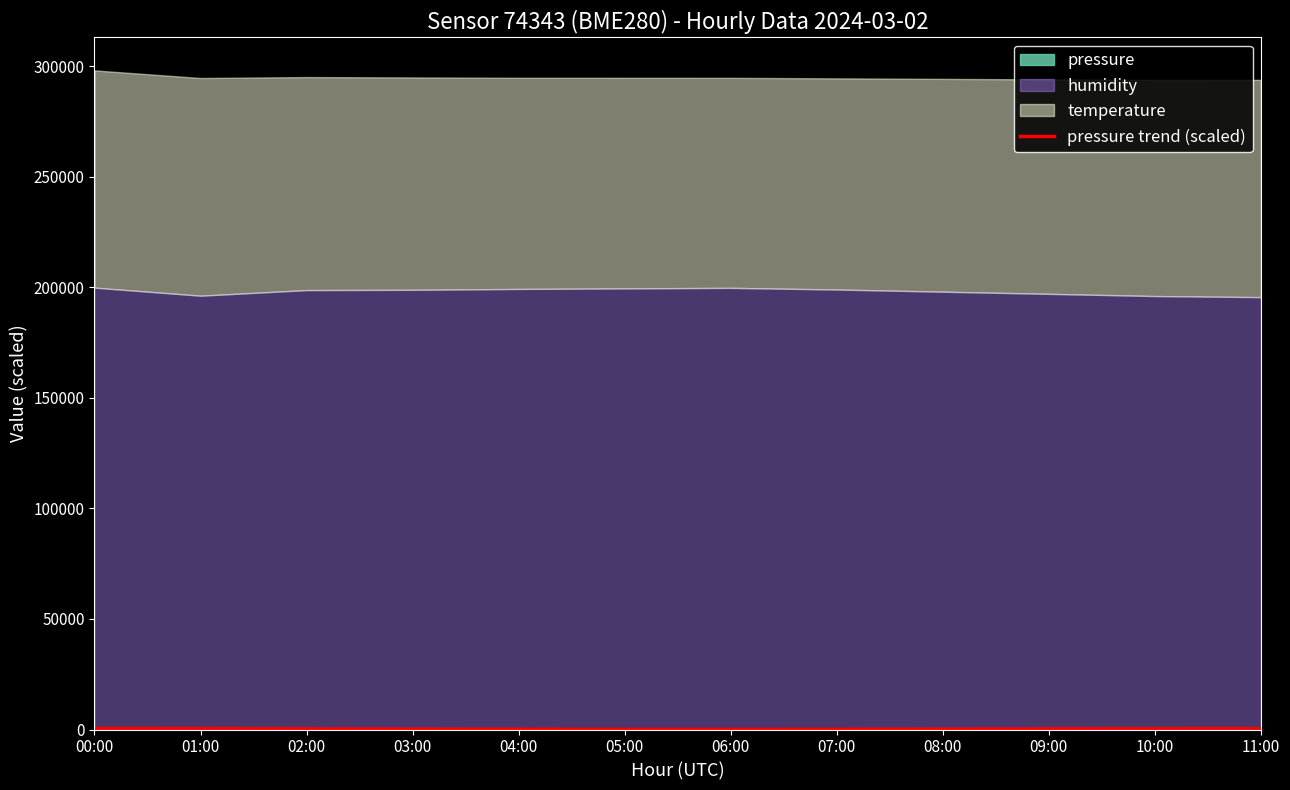

List the labels in order of value, smallest first.

06:00, 05:00, 07:00, 04:00, 08:00, 03:00, 09:00, 02:00, 10:00, 11:00, 01:00, 00:00